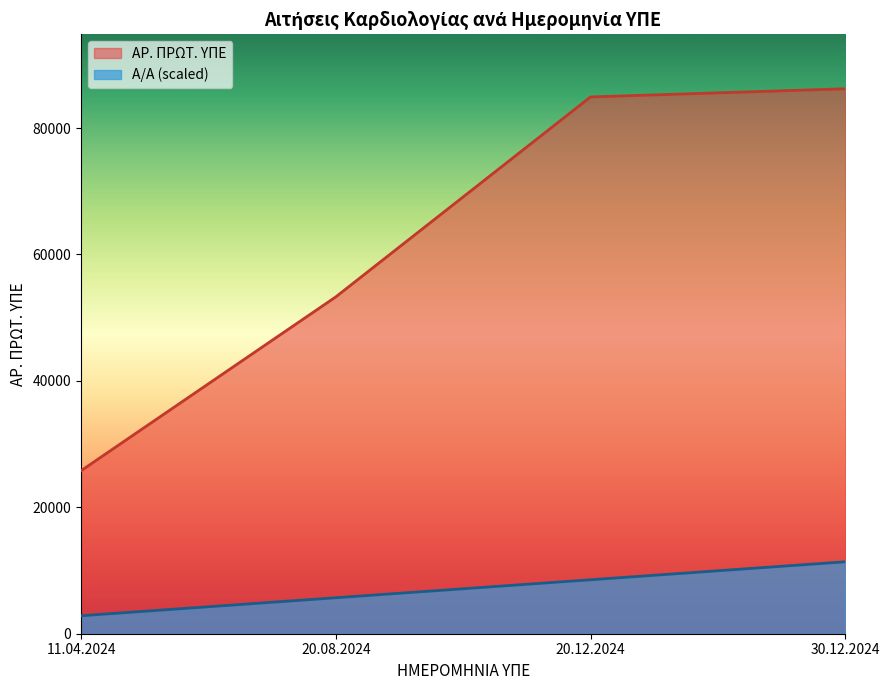

Between 20.12.2024 and 30.12.2024, which is larger?

30.12.2024